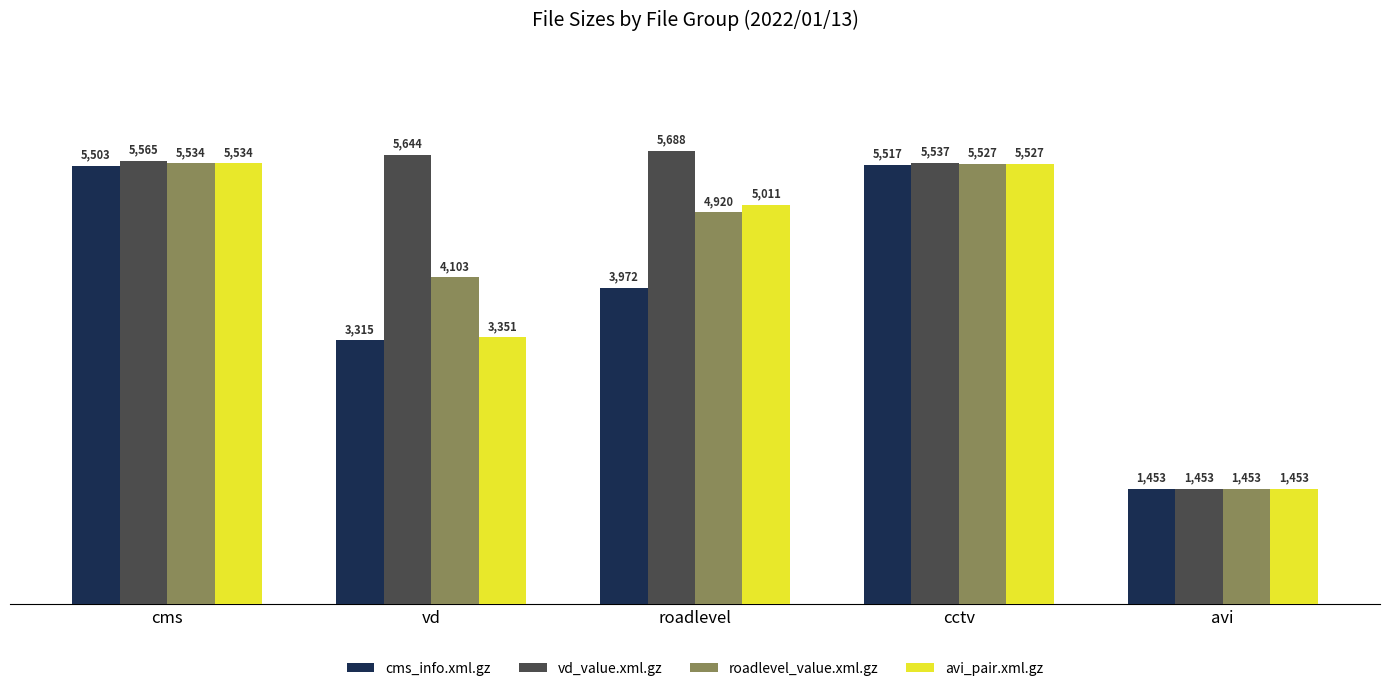

What is the difference between the highest and lowest values at cms?

62